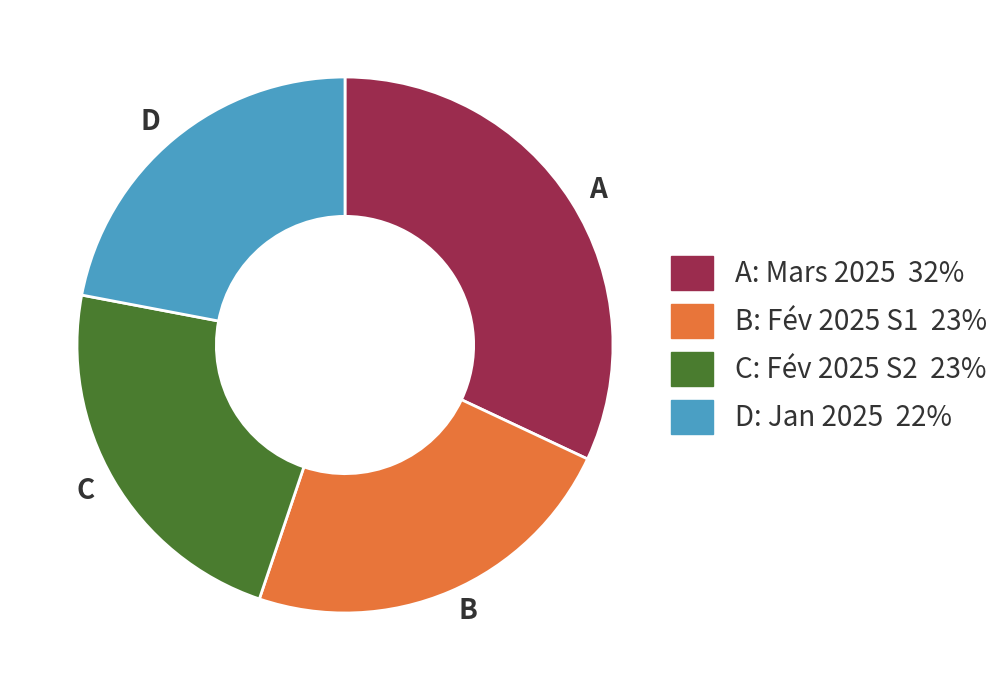

Which slice is the smallest?

D